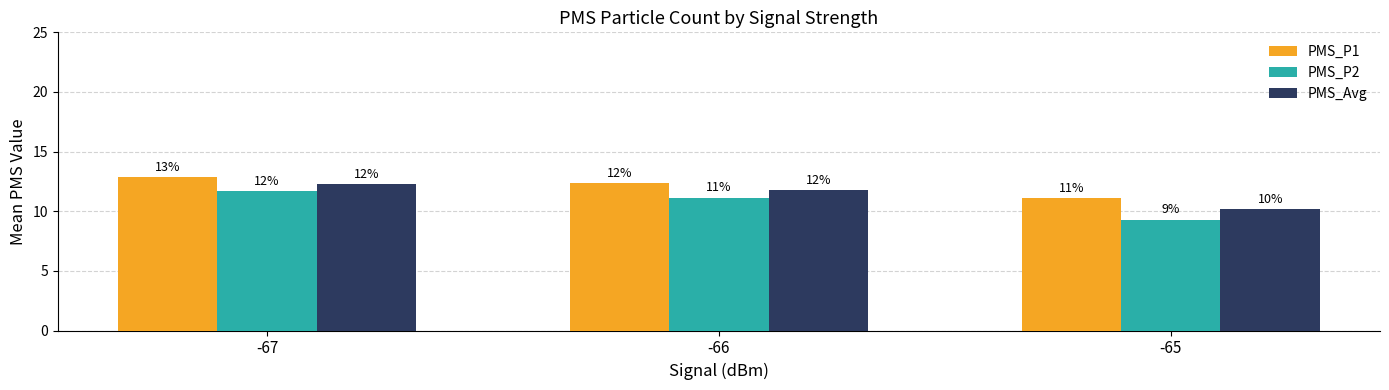

Reading right to left, list all the values displayed in this chart.

PMS_P1: 11.1	12.4	12.8
PMS_P2: 9.3	11.1	11.7
PMS_Avg: 10.2	11.7	12.2